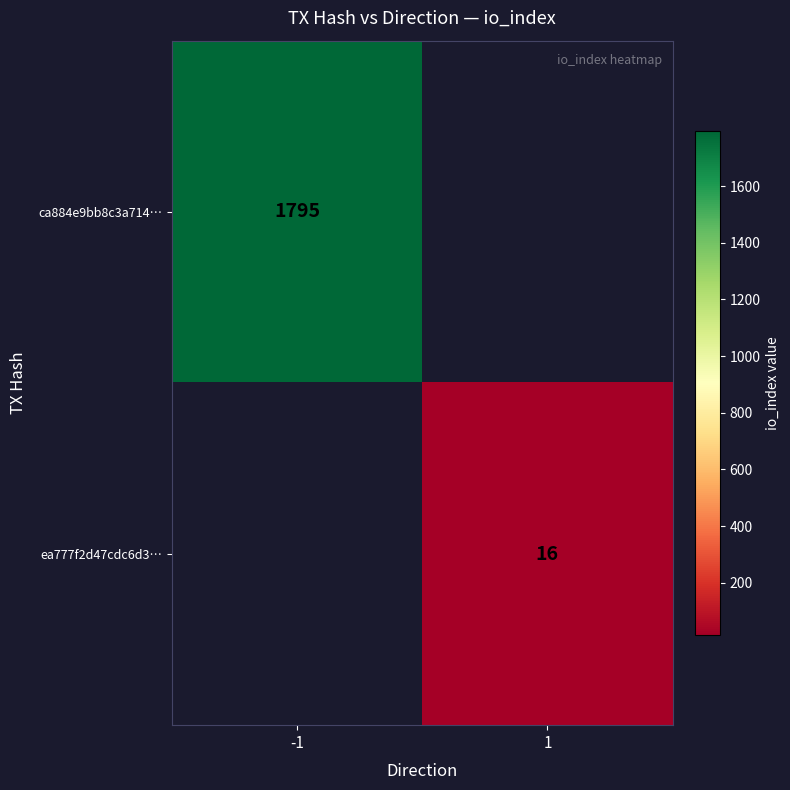

The ea777f2d47cdc6d3… series shows 25 at 1. True or false?

False